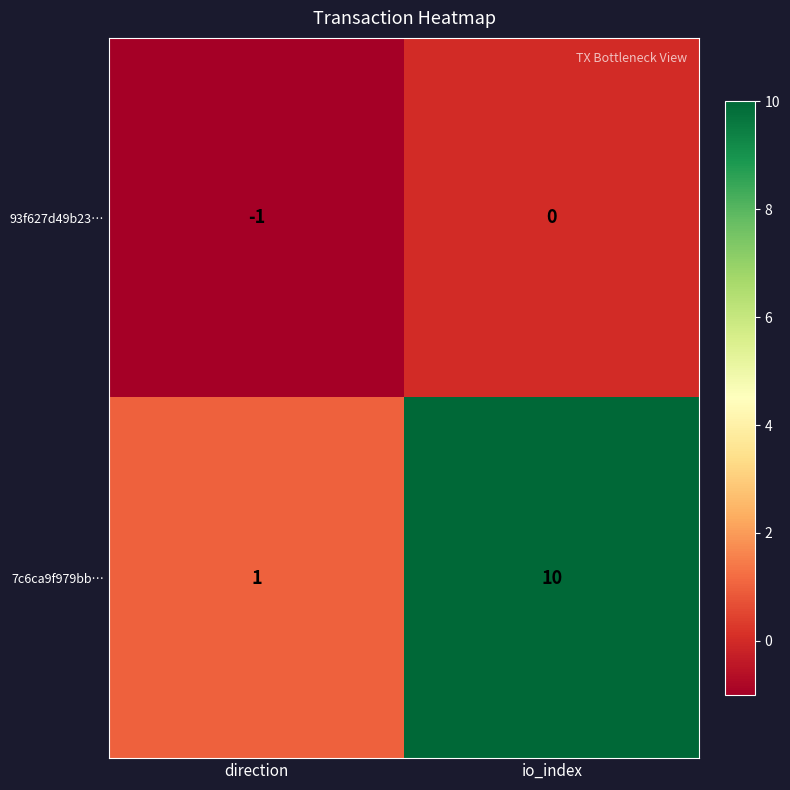

At which label is 7c6ca9f979bb… closest to 5?

direction